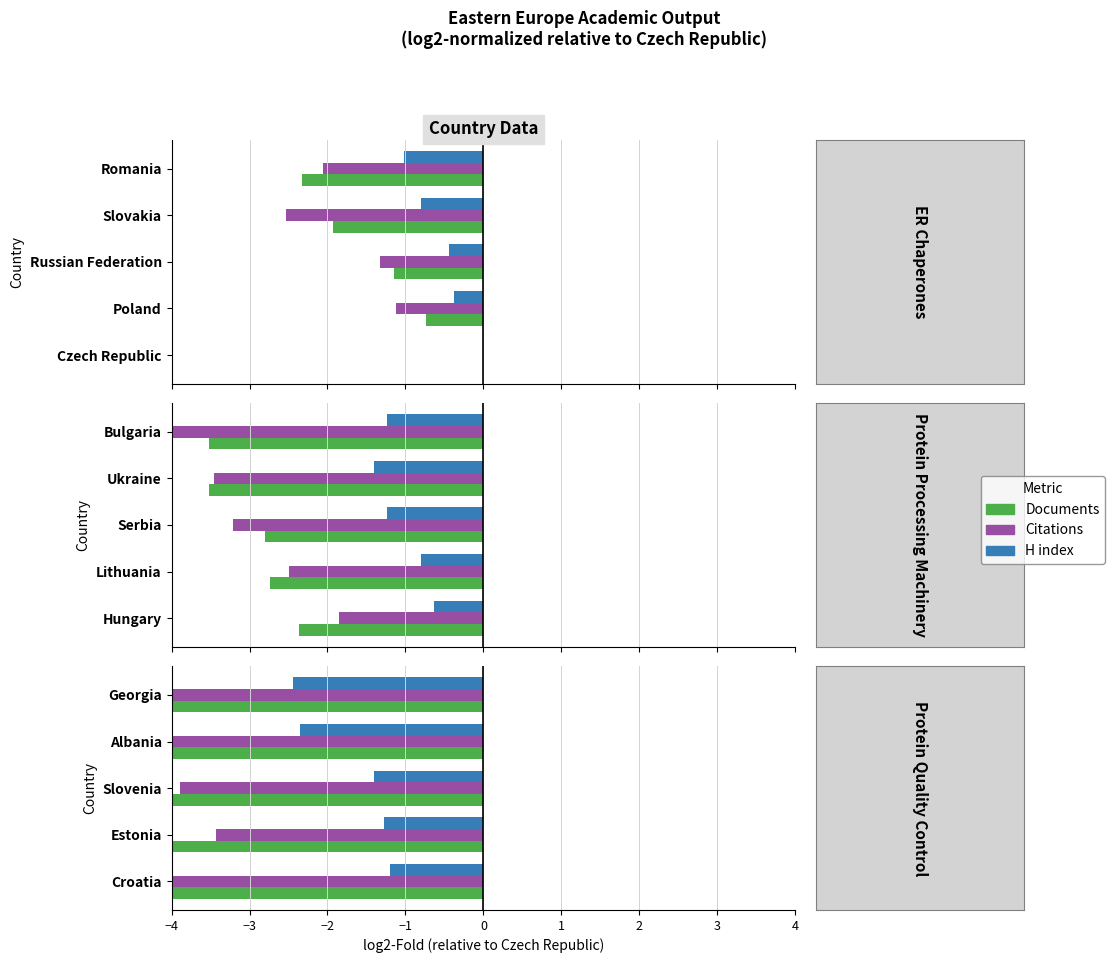

Rank the series at Romania from lowest to highest value.

Documents, Citations, H index